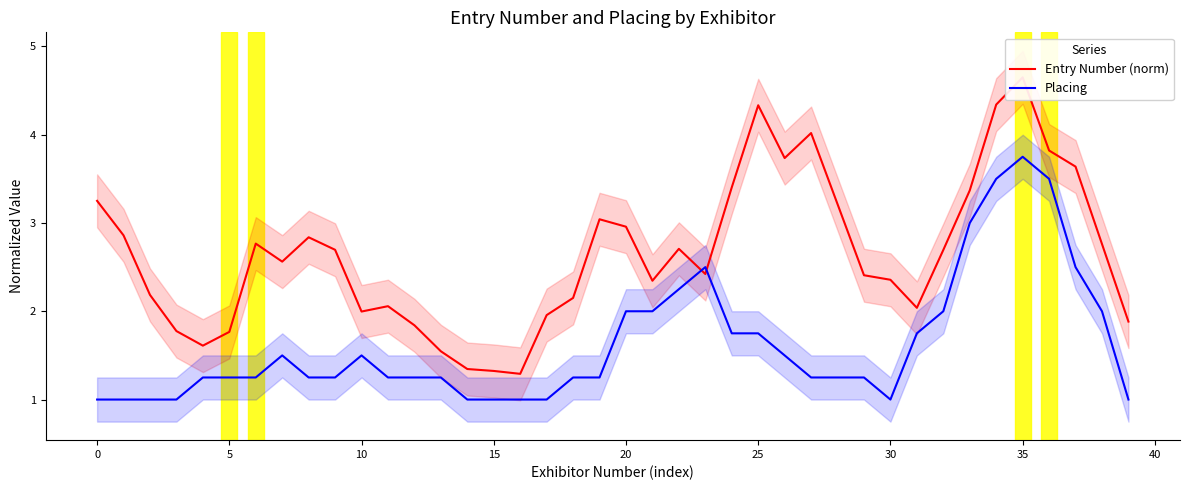

What is the value of the Entry Number (norm) point at the 6th from the left?

1.8